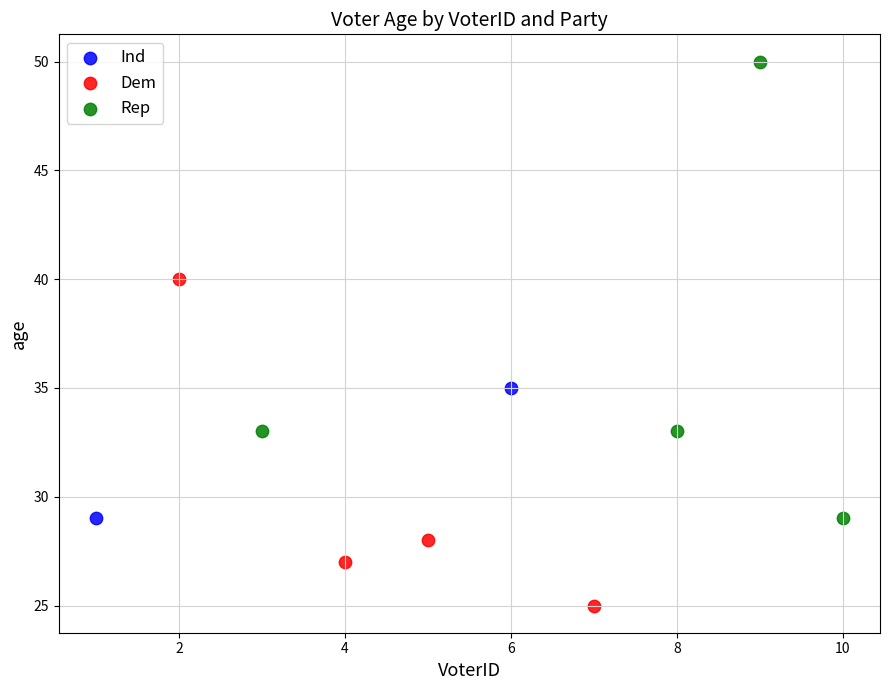

What are all the series names shown in the legend?

Ind, Dem, Rep